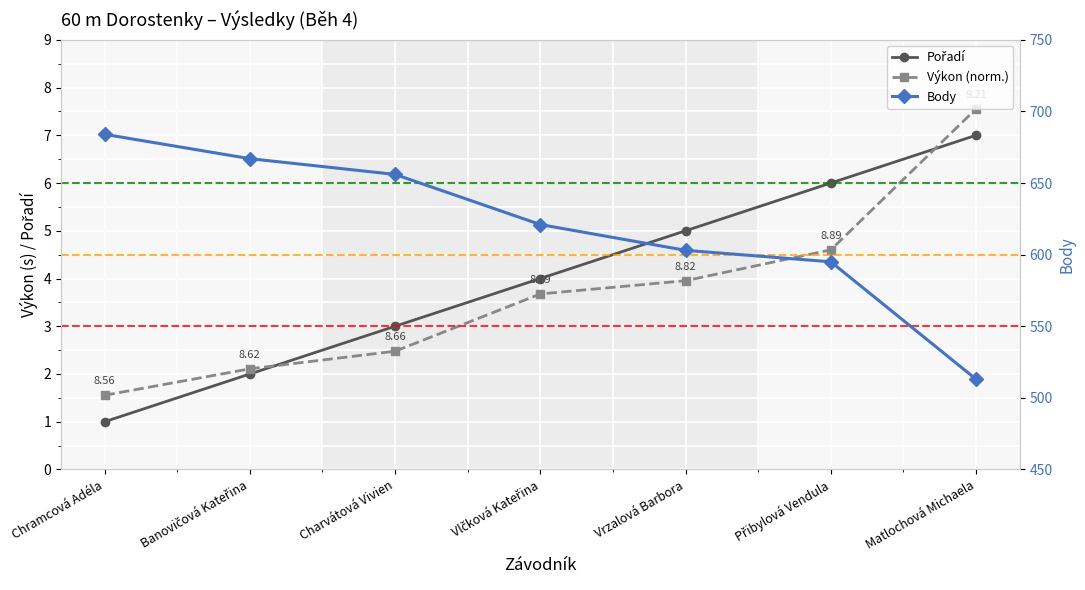

Reading left to right, what are all the values shown in this chart?

Pořadí: Chramcová Adéla=1.0	Banovičová Kateřina=2.0	Charvátová Vivien=3.0	Vlčková Kateřina=4.0	Vrzalová Barbora=5.0	Přibylová Vendula=6.0	Matlochová Michaela=7.0
Výkon (norm.): Chramcová Adéla=1.6	Banovičová Kateřina=2.1	Charvátová Vivien=2.5	Vlčková Kateřina=3.7	Vrzalová Barbora=4.0	Přibylová Vendula=4.6	Matlochová Michaela=7.6
Body: Chramcová Adéla=684.0	Banovičová Kateřina=667.0	Charvátová Vivien=656.0	Vlčková Kateřina=621.0	Vrzalová Barbora=603.0	Přibylová Vendula=595.0	Matlochová Michaela=513.0